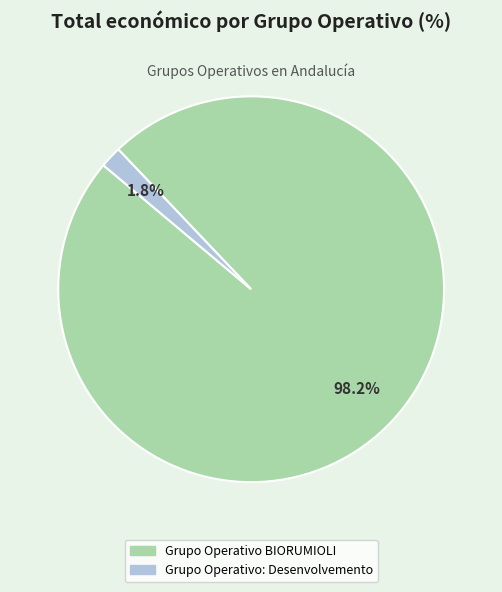

To the nearest percent, what portion does Grupo Operativo BIORUMIOLI represent?

98%